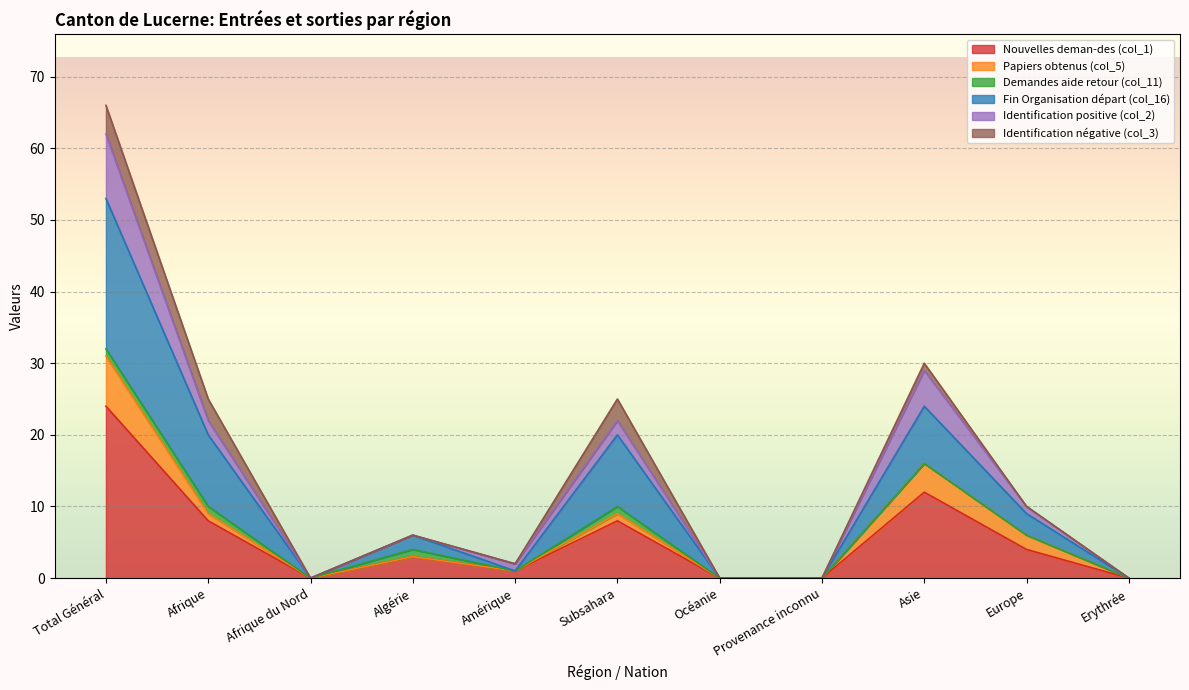

Is it true that Nouvelles deman-des (col_1) equals 4 at Europe?

True